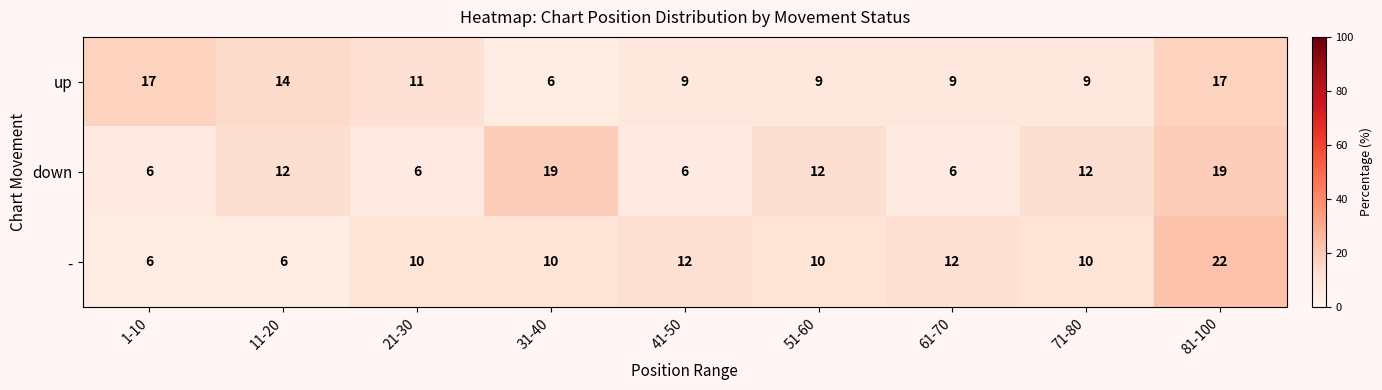

The up series shows 12 at 51-60. True or false?

False